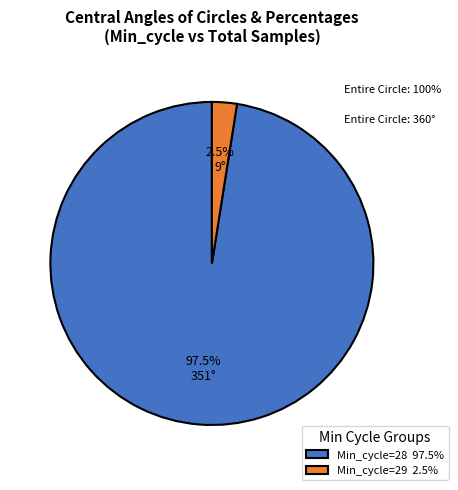

Is Min_cycle=28 97.5% the majority of the pie?

Yes